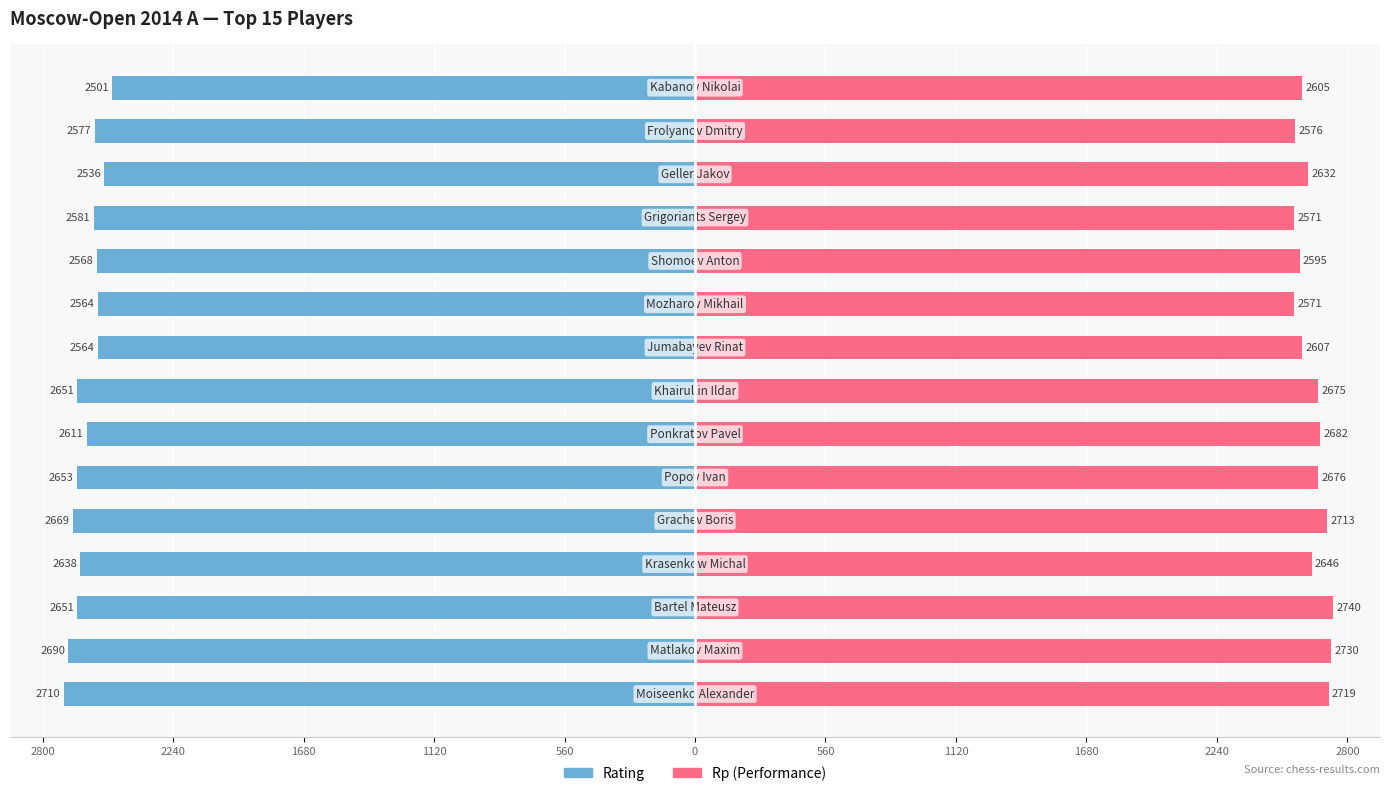

List the series in order of their overall mean, highest first.

Rp, Rating